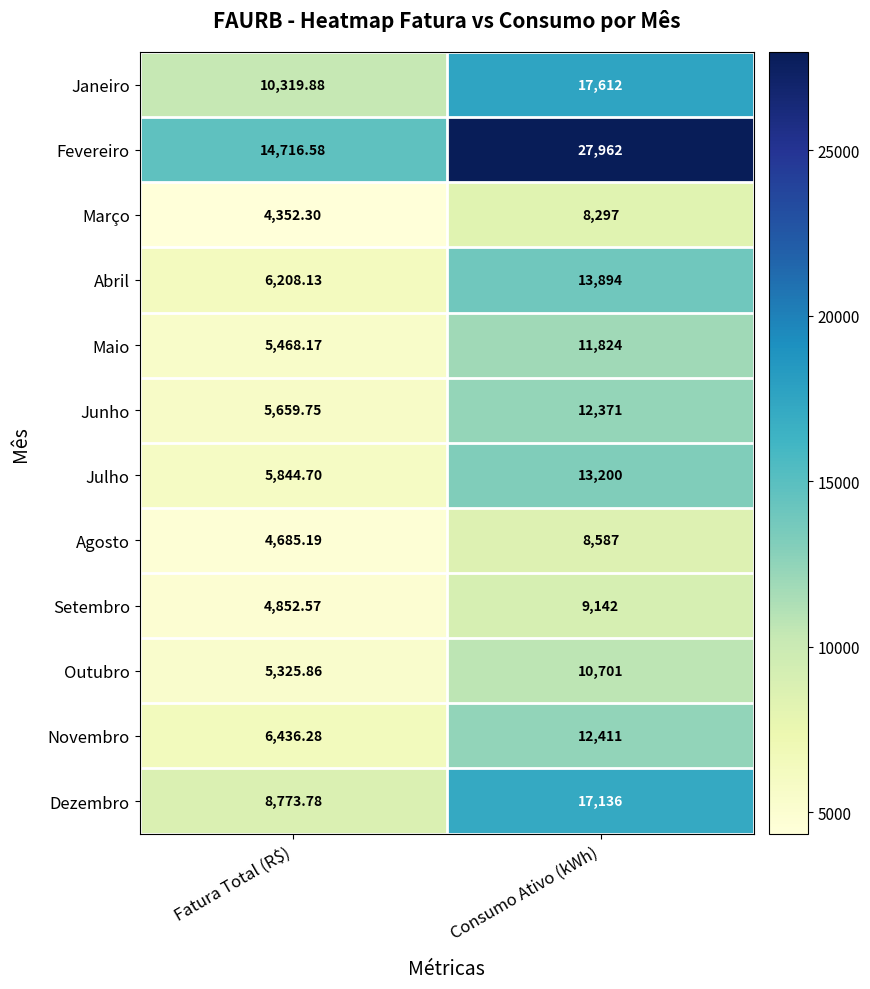

Which category has the highest value in the Dezembro series?

Consumo Ativo (kWh)